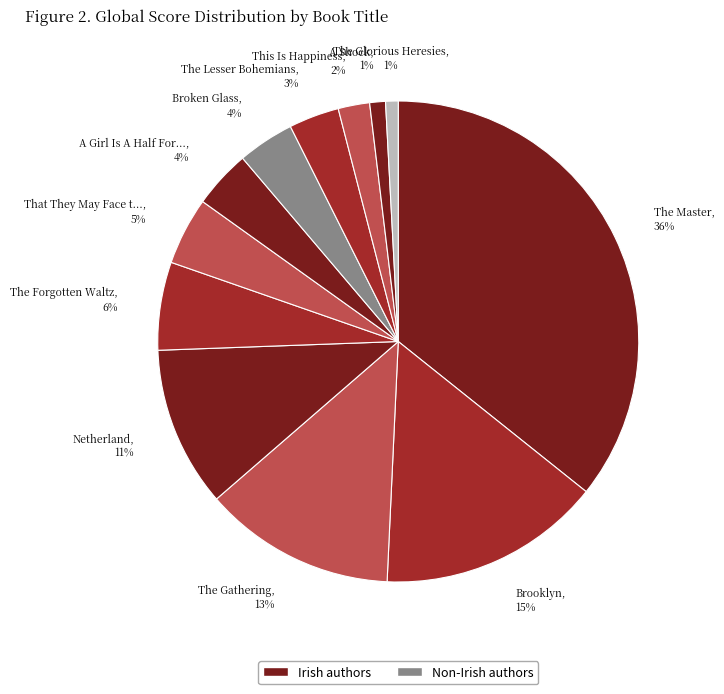

How many slices are in this pie chart?

12